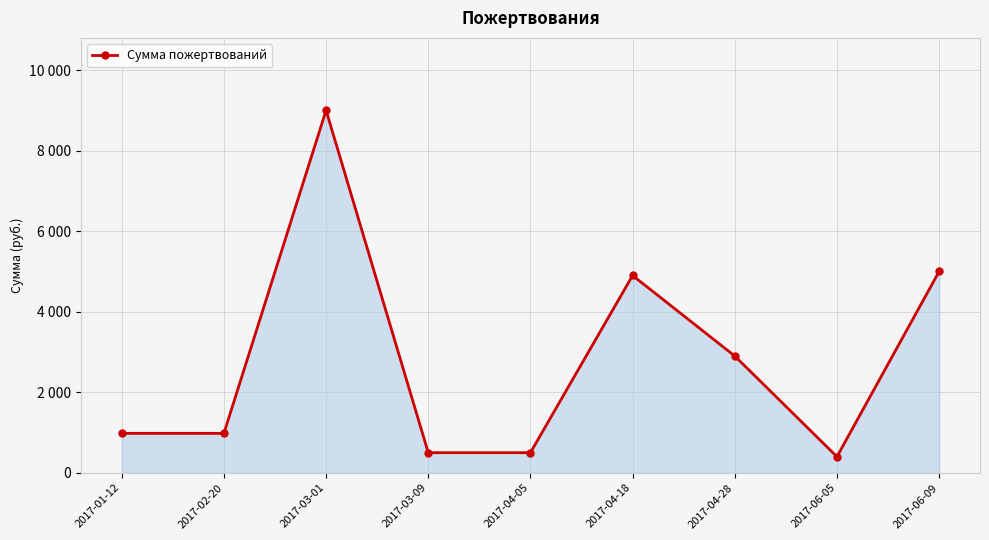

True or false: the data has more than 0 interior local peaks.

True